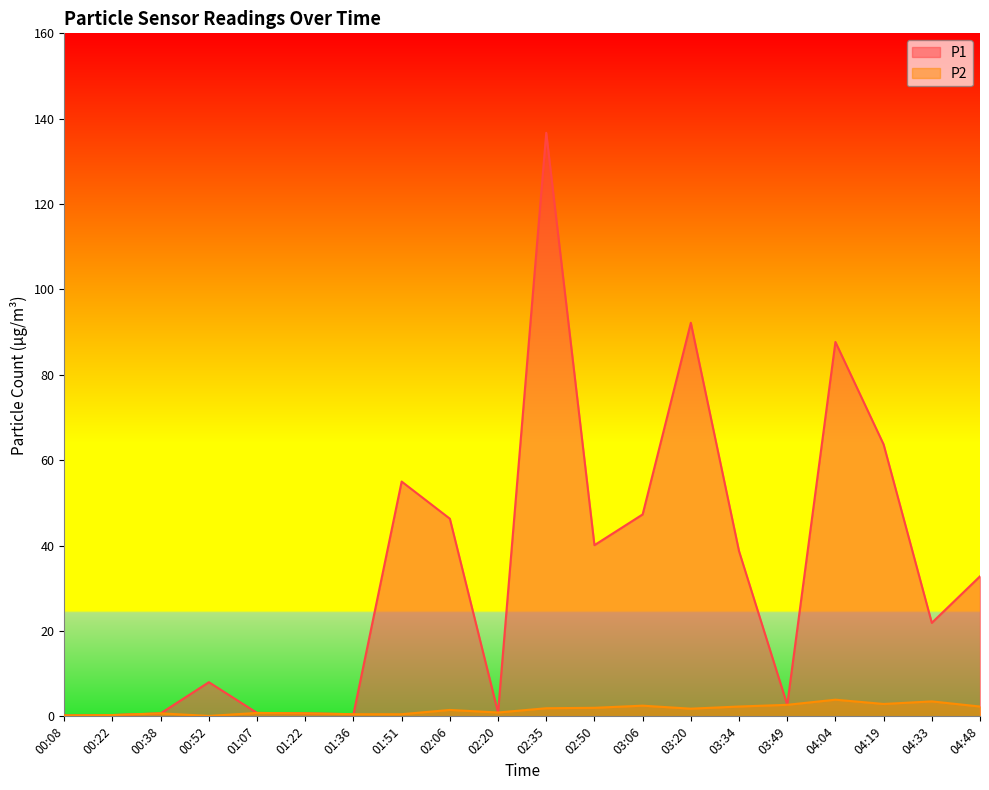

What is the average value of the P1 series?

33.9